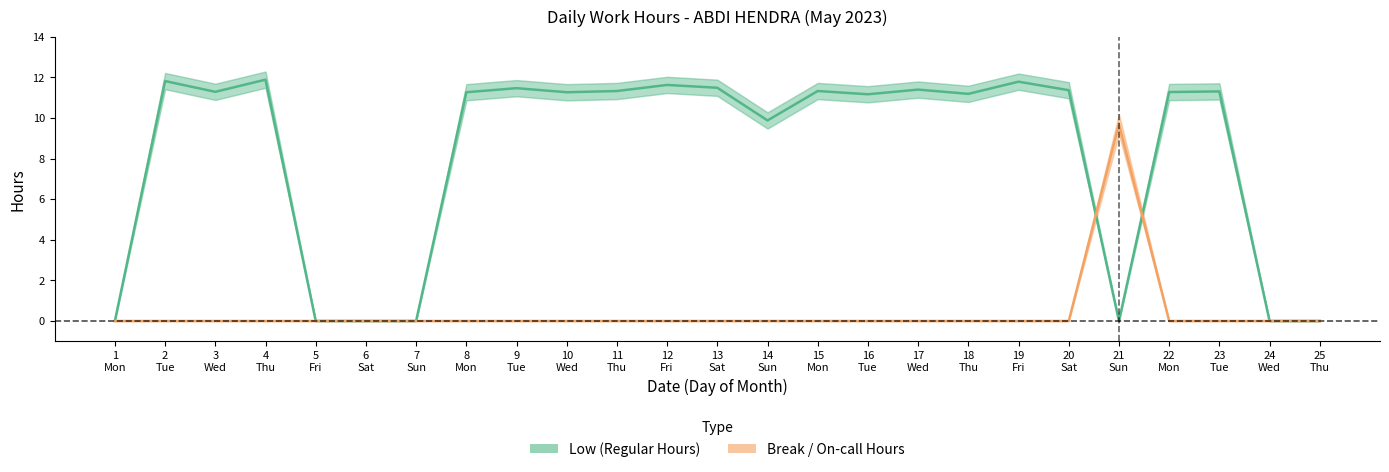

At which category is the sum across all series the highest?

4
Thu